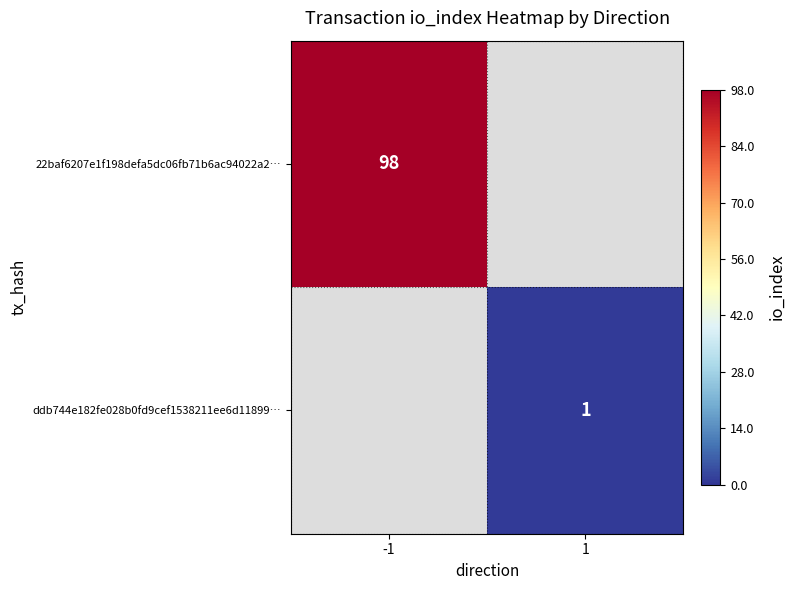

The ddb744e182fe028b0fd9cef1538211ee6d11899… series shows 1 at 1. True or false?

True